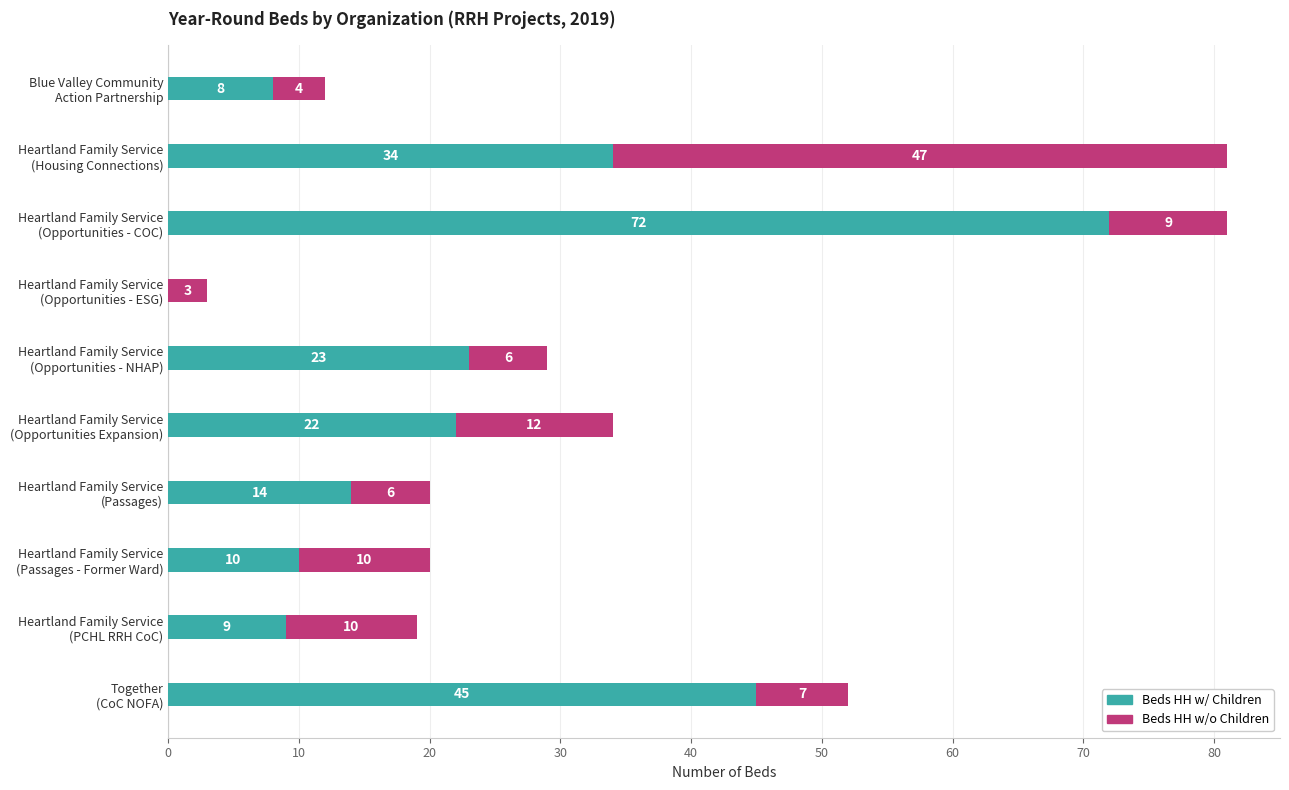

What are all the series names shown in the legend?

Beds HH w/ Children, Beds HH w/o Children